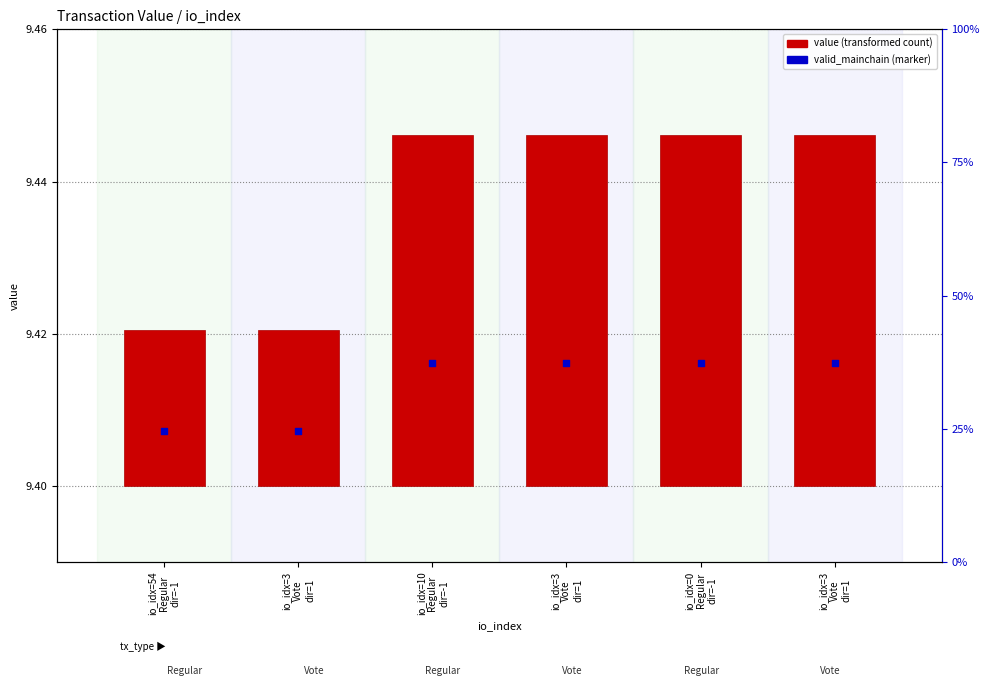

Which series contains the highest Y value?

valid_mainchain